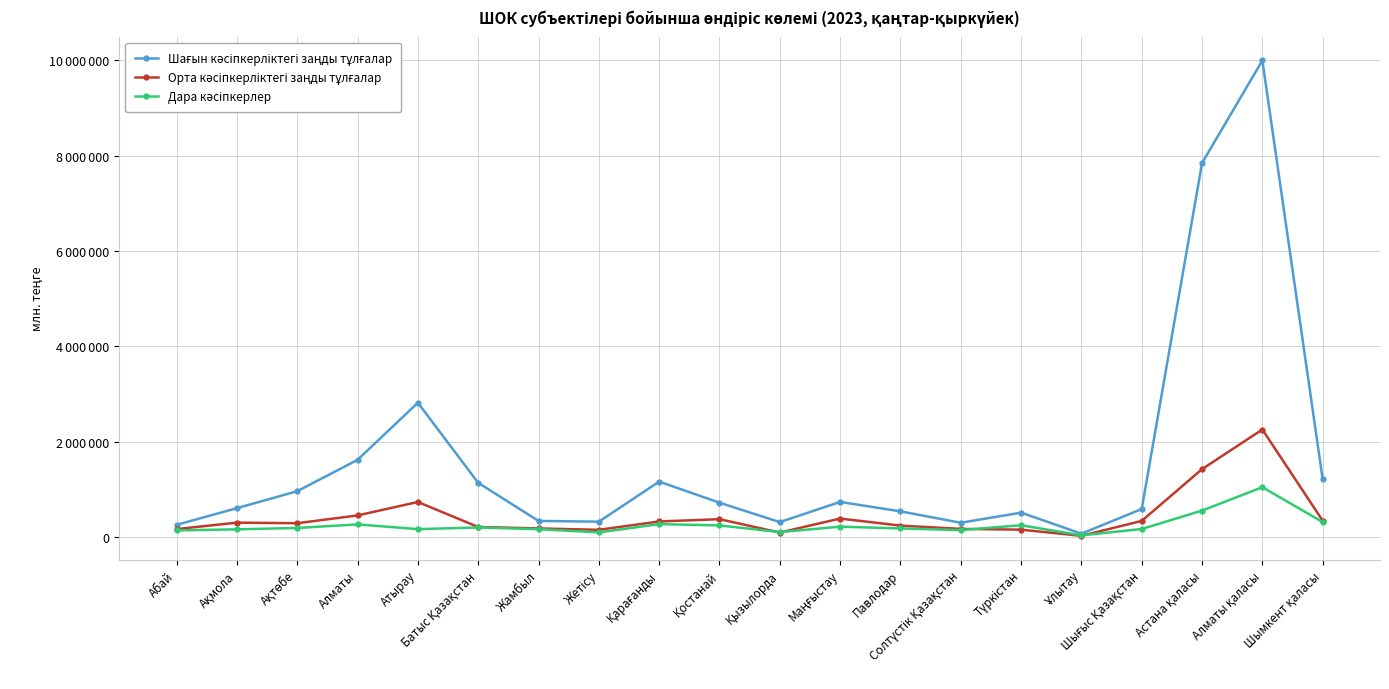

In Шағын кәсіпкерліктегі заңды тұлғалар, how many points are higher than both neighbors (excluding endpoints)?

5